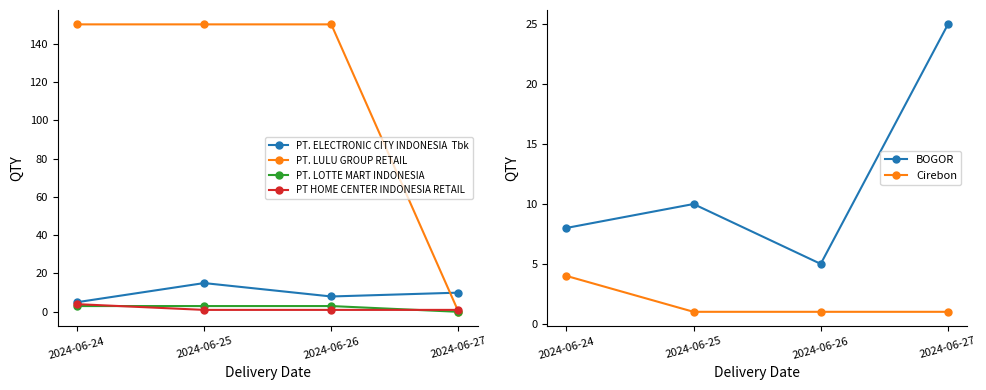

What is the sum of all Cirebon values?

7